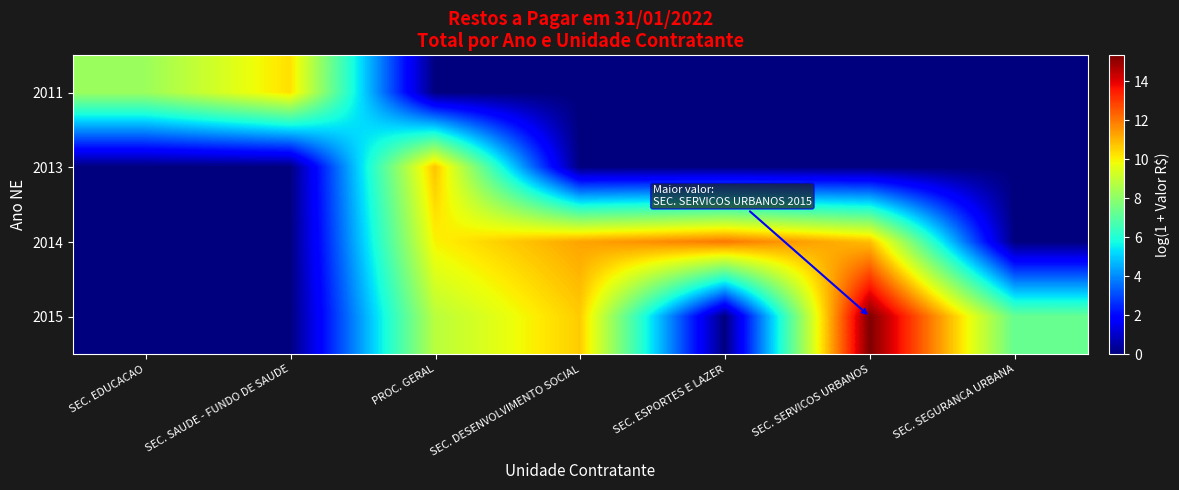

Between SEC. SEGURANCA URBANA and SEC. EDUCACAO, which is larger?

SEC. EDUCACAO